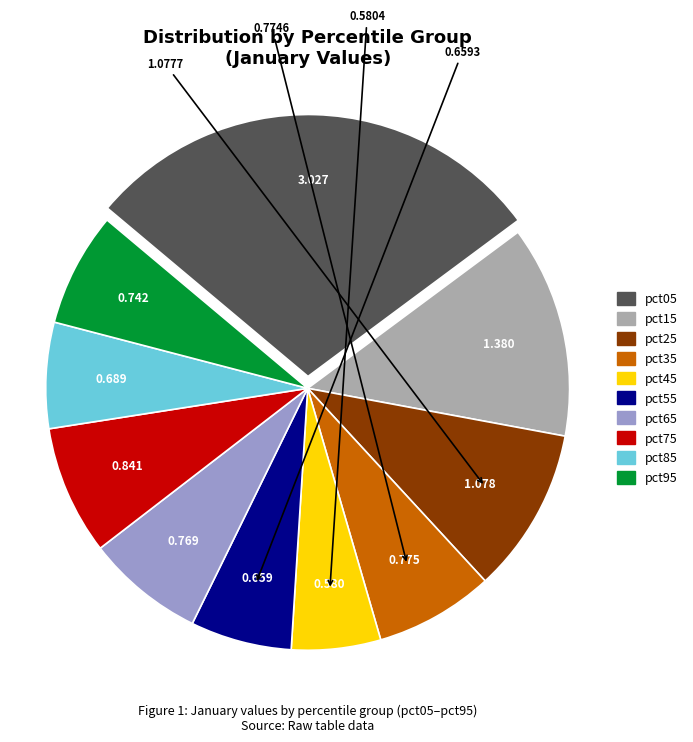

True or false: pct15 accounts for 22% of the total.

False